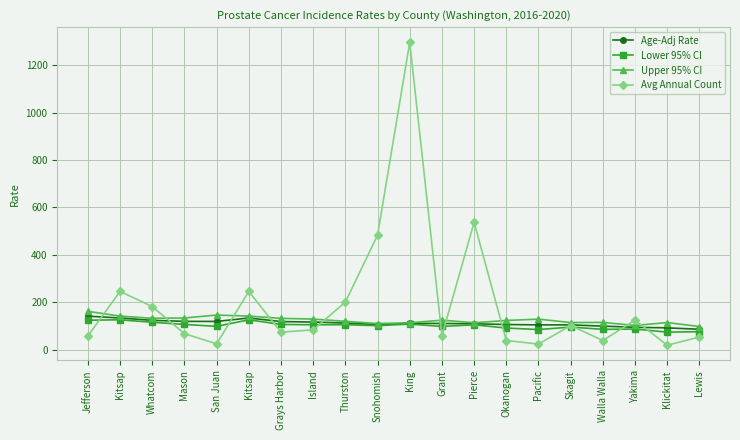

What are all the series names shown in the legend?

Age-Adj Rate, Lower 95% CI, Upper 95% CI, Avg Annual Count